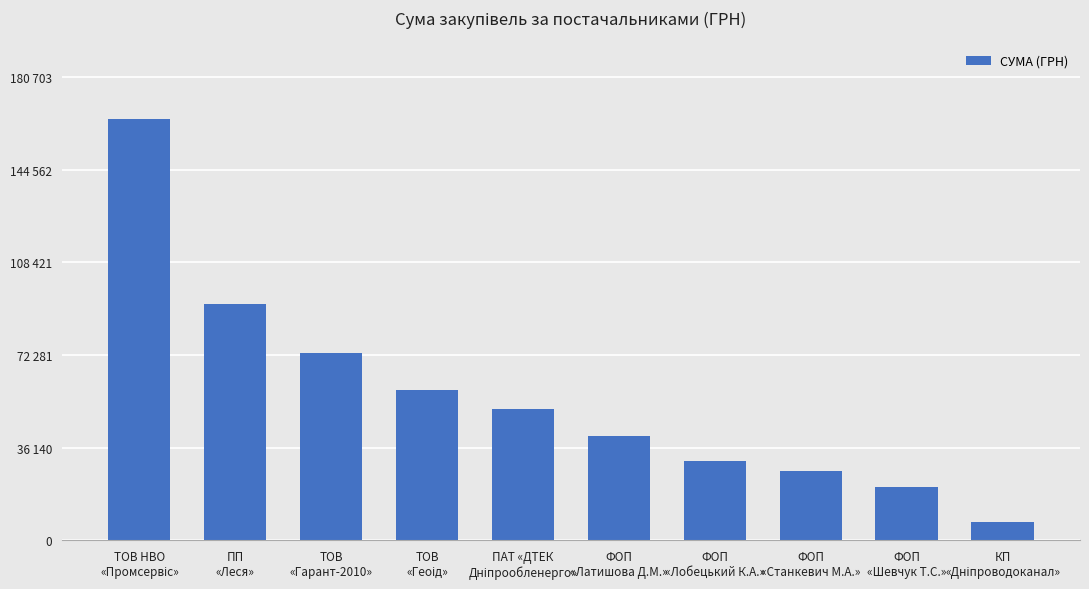

The value at ФОП
«Станкевич М.А.» is 14028.7. True or false?

False